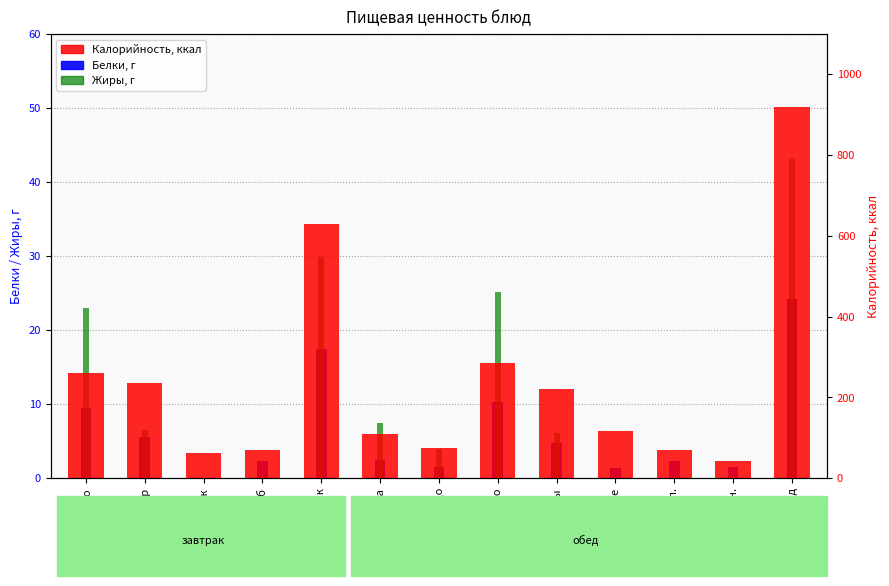

What is the difference between the maximum and minimum values in the Калорийность series?

876.8